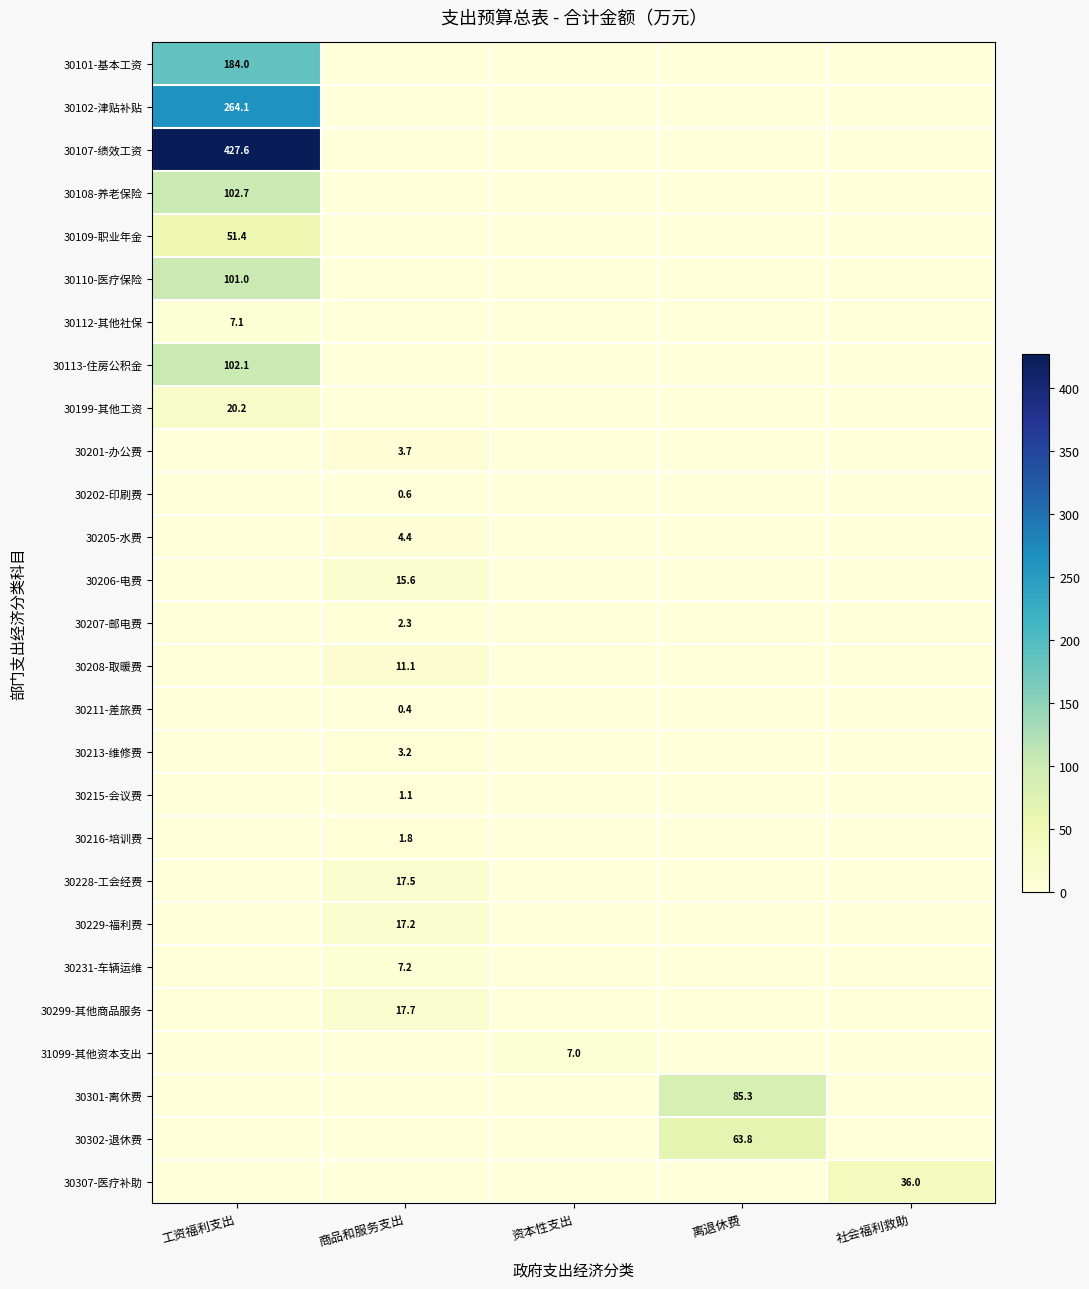

Which has a higher value, 工资福利支出 or 离退休费?

工资福利支出